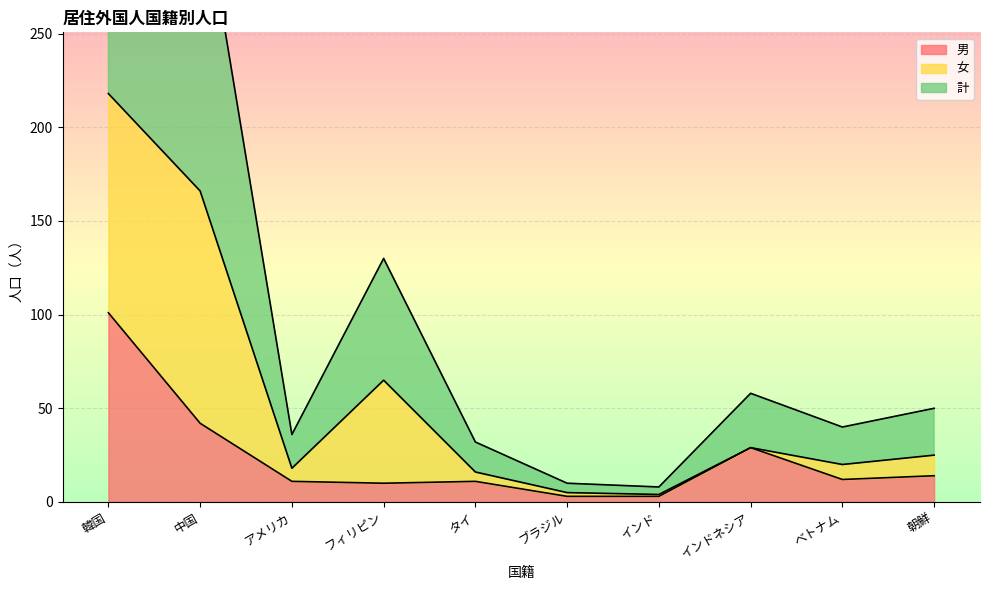

Which series has the largest range (max minus min)?

計